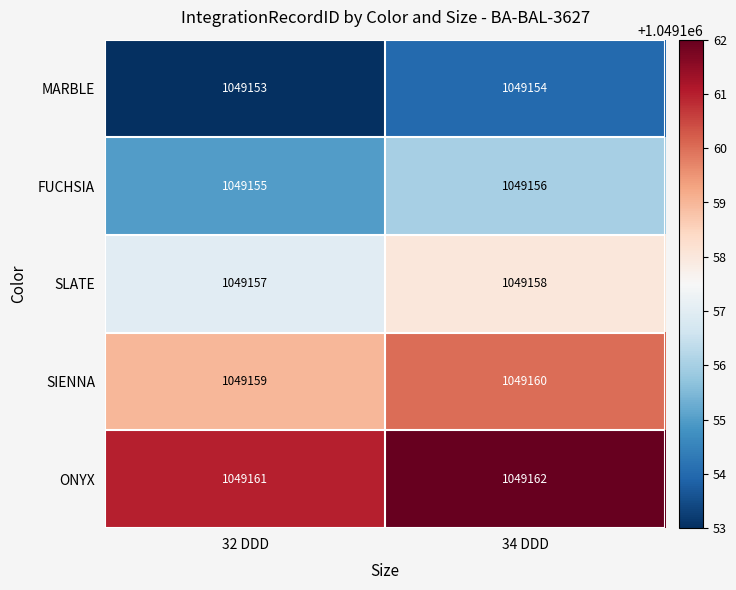

What is the total value across all series at 34 DDD?

5245790